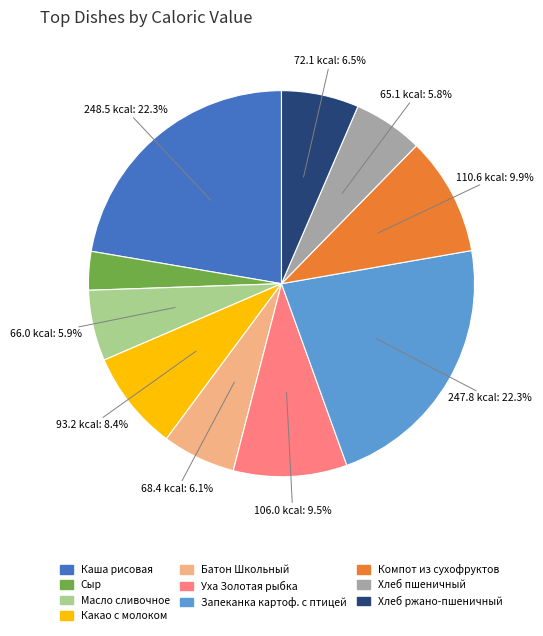

Approximately how many times larger is the value at Сыр compared to Какао с молоком?

0.4